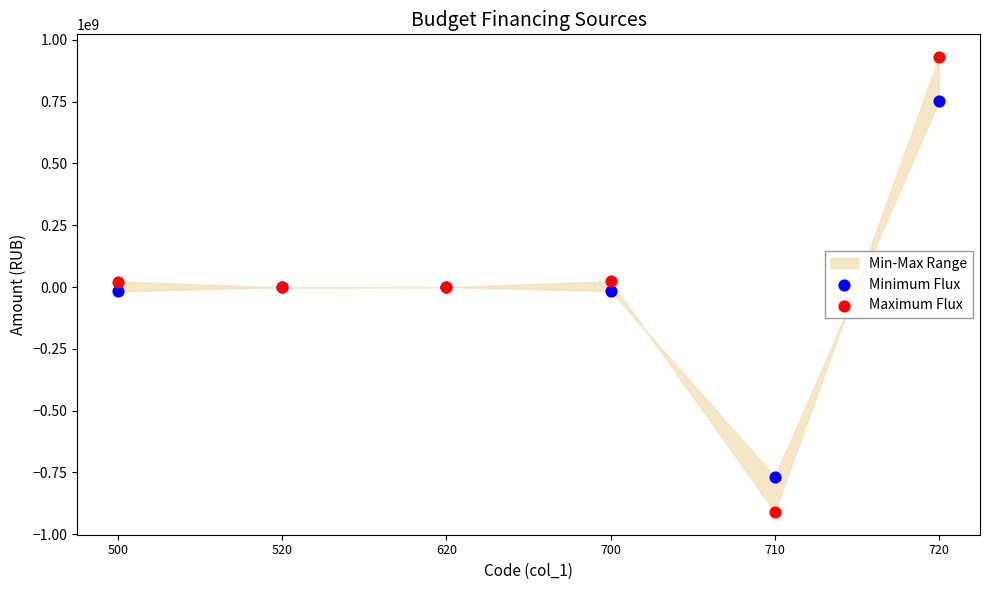

What is the X range (max minus min) for the scatter plot?

1.0